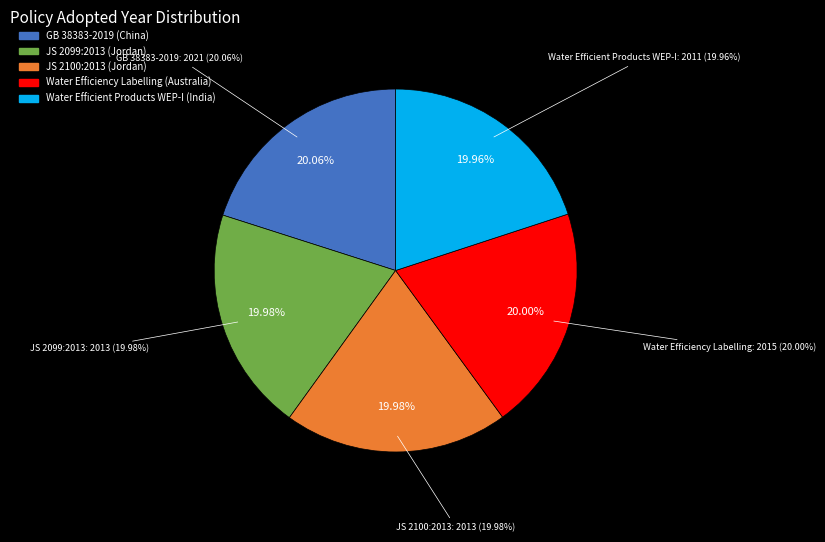

How many segments does this pie chart have?

5